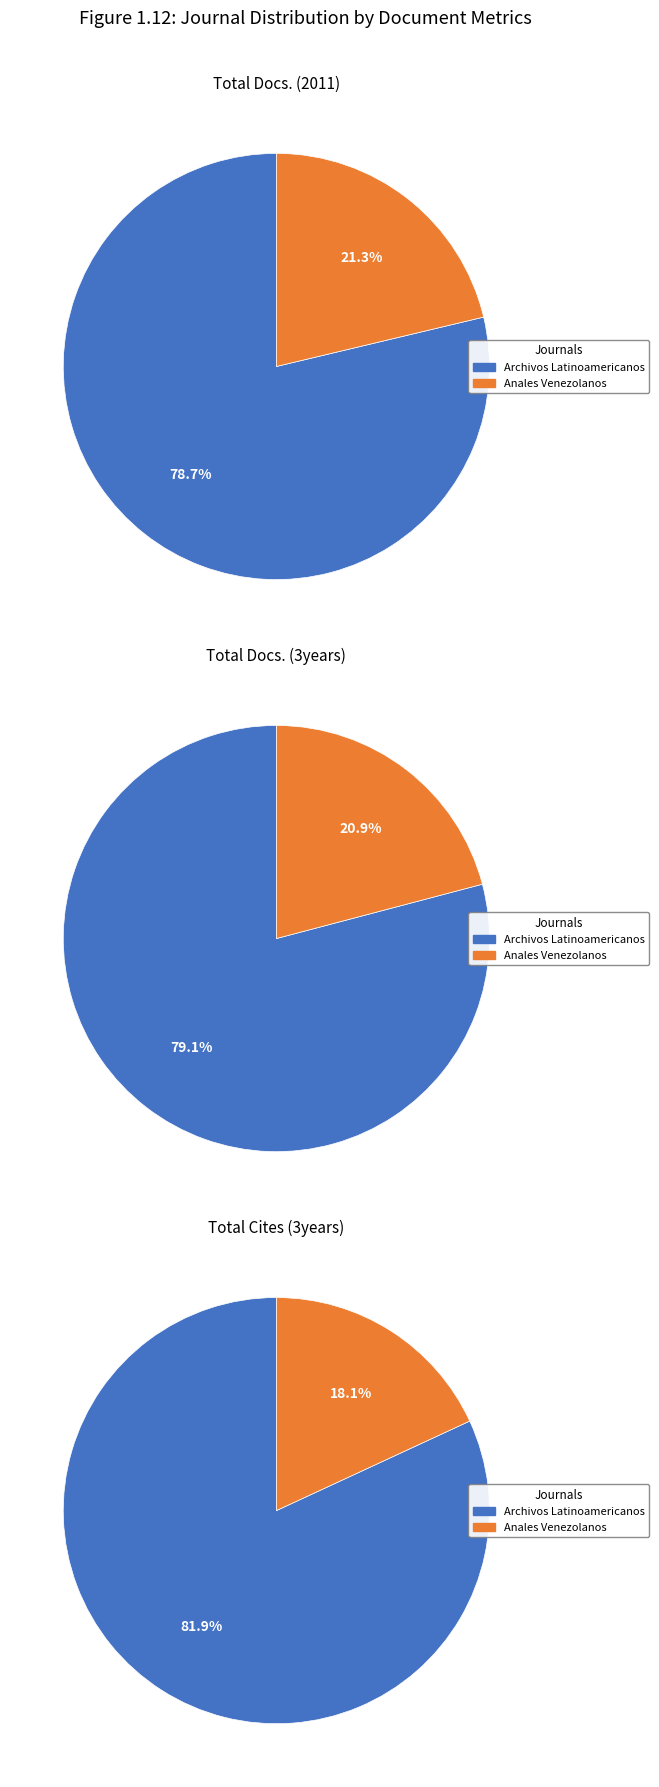

To the nearest percent, what is the combined percentage of Anales Venezolanos de Nutricion and Archivos Latinoamericanos de Nutricion?

100%